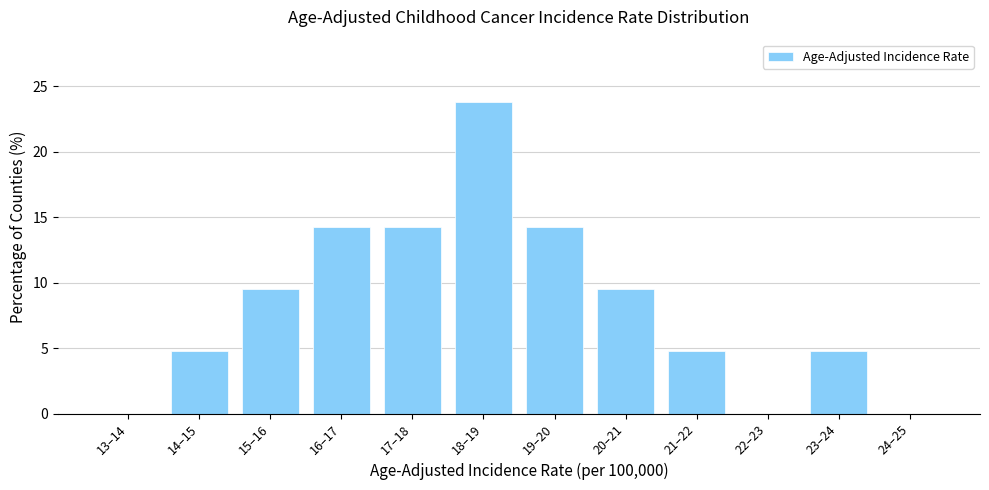

Reading left to right, extract all data points from this chart.

13–14=0.0	14–15=4.8	15–16=9.5	16–17=14.3	17–18=14.3	18–19=23.8	19–20=14.3	20–21=9.5	21–22=4.8	22–23=0.0	23–24=4.8	24–25=0.0